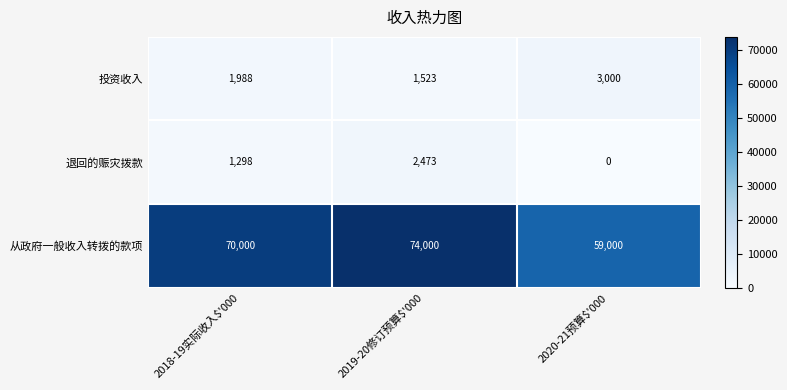

The value of 退回的赈灾拨款 at 2018-19实际收入$'000 is 2330. True or false?

False